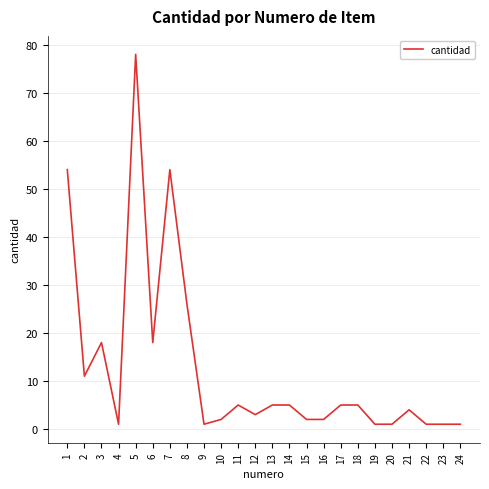

Which category has the highest value across all series?

5